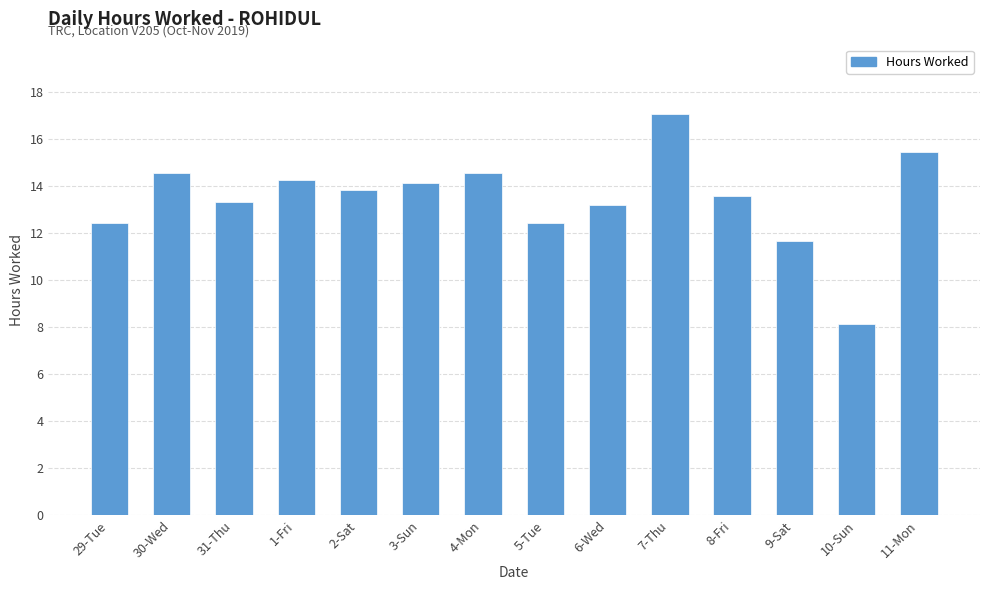

At which category does the chart reach its minimum across all series?

10-Sun